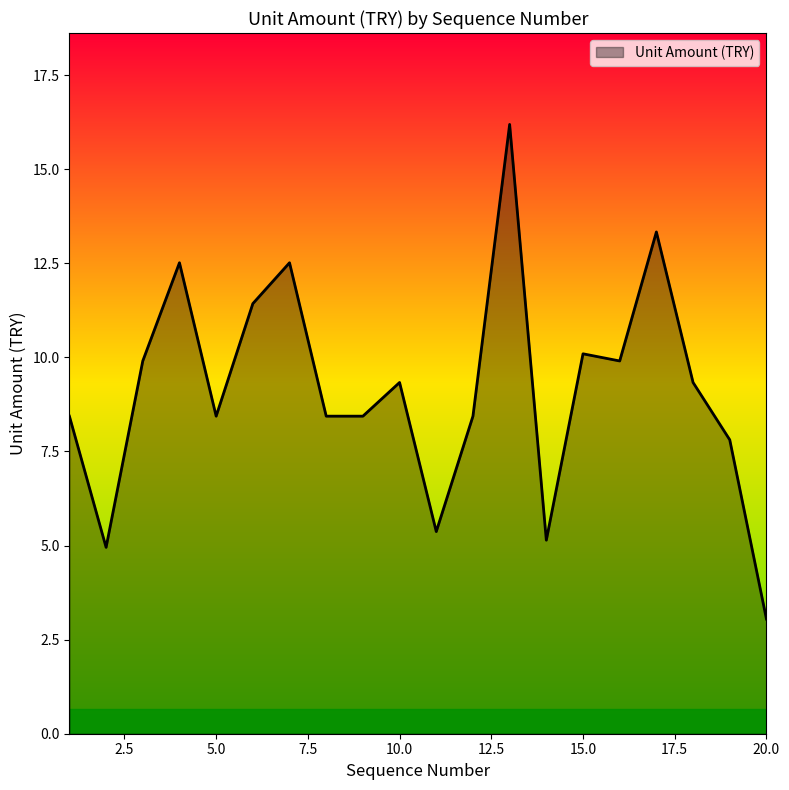

What is the minimum value shown in the chart?

3.0